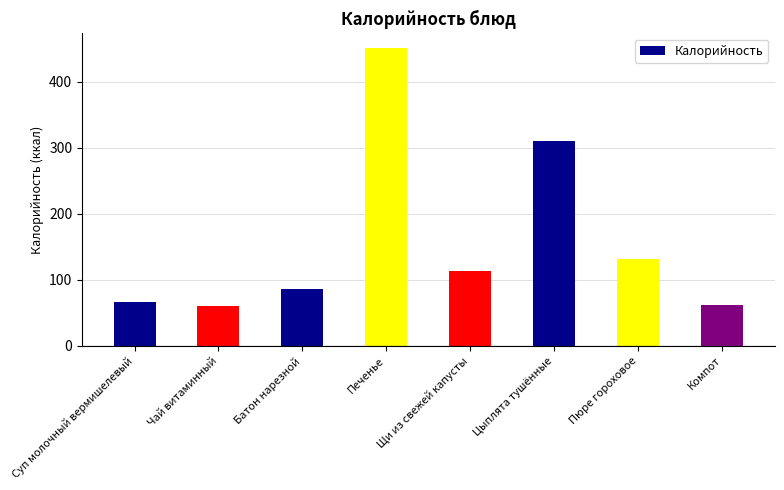

What is the difference between the values at Батон нарезной and Щи из свежей капусты?

27.3